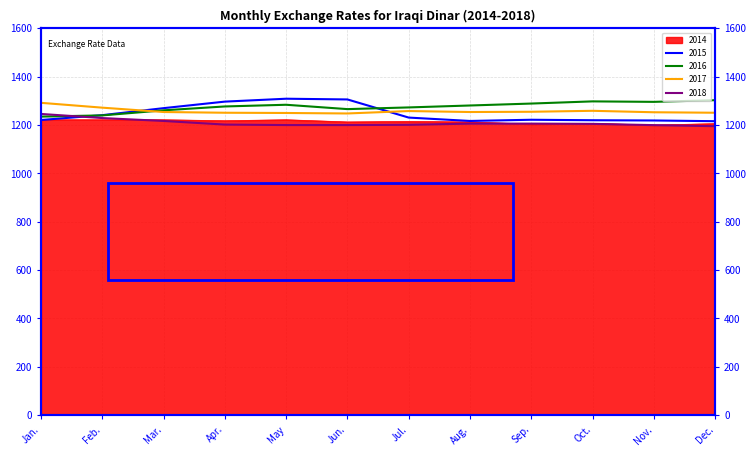

What is the label of the 8th point from the left?

Aug.